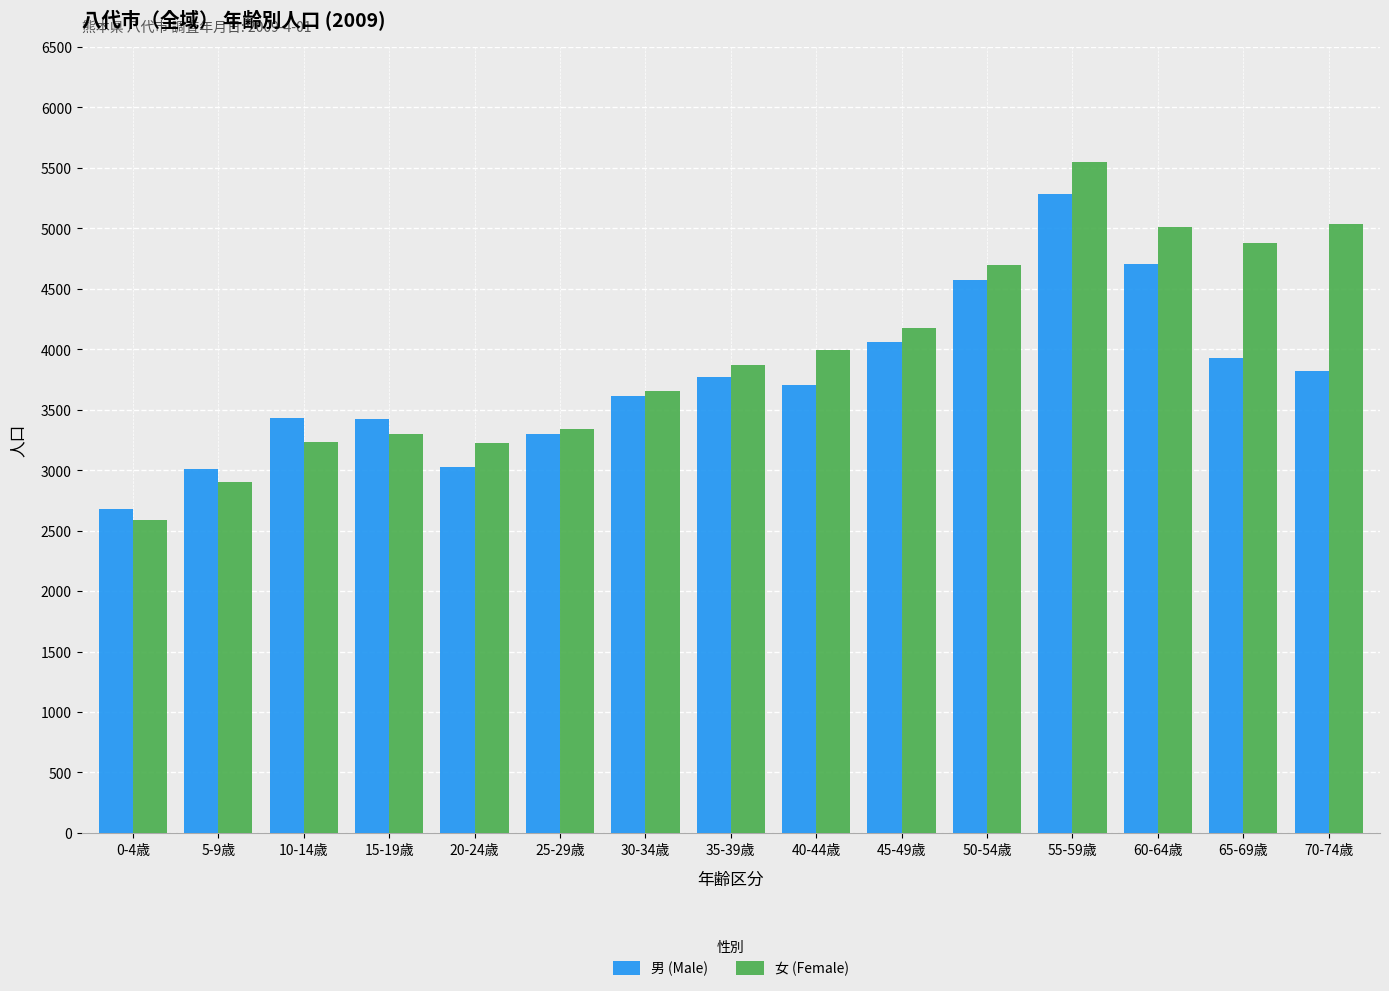

What are all the series names shown in the legend?

男 (Male), 女 (Female)